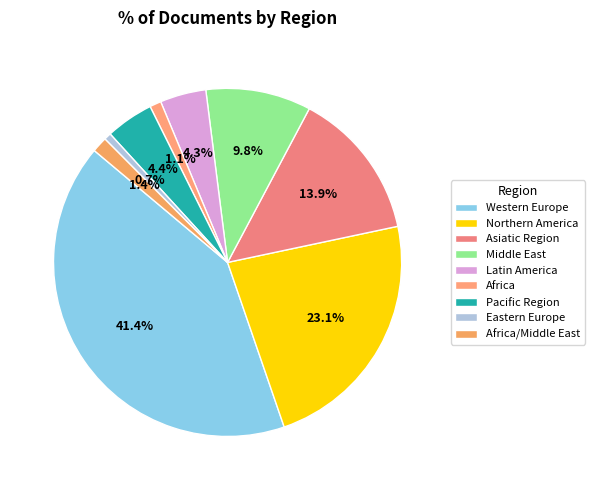

How many segments does this pie chart have?

9